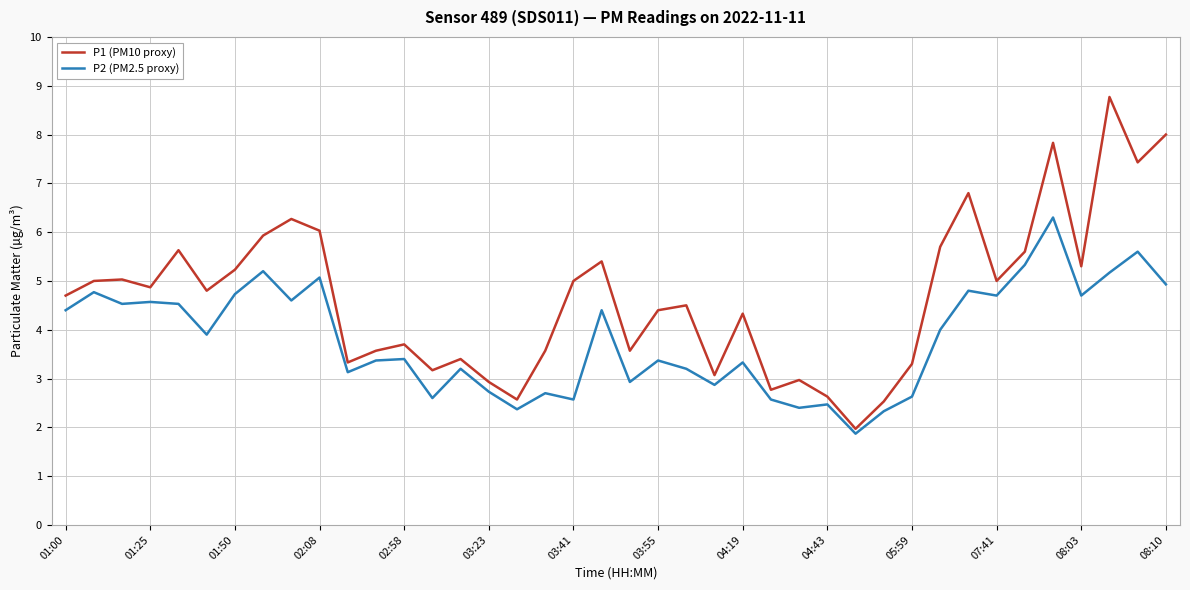

Which series has the largest total across all categories?

P1 (PM10 proxy)